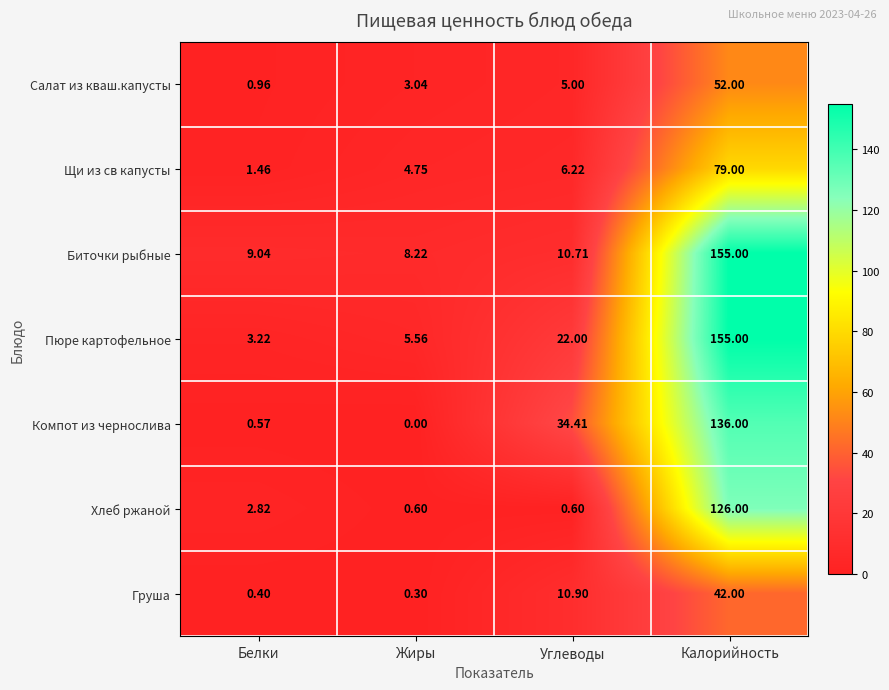

What is the maximum value shown in the chart?

155.0